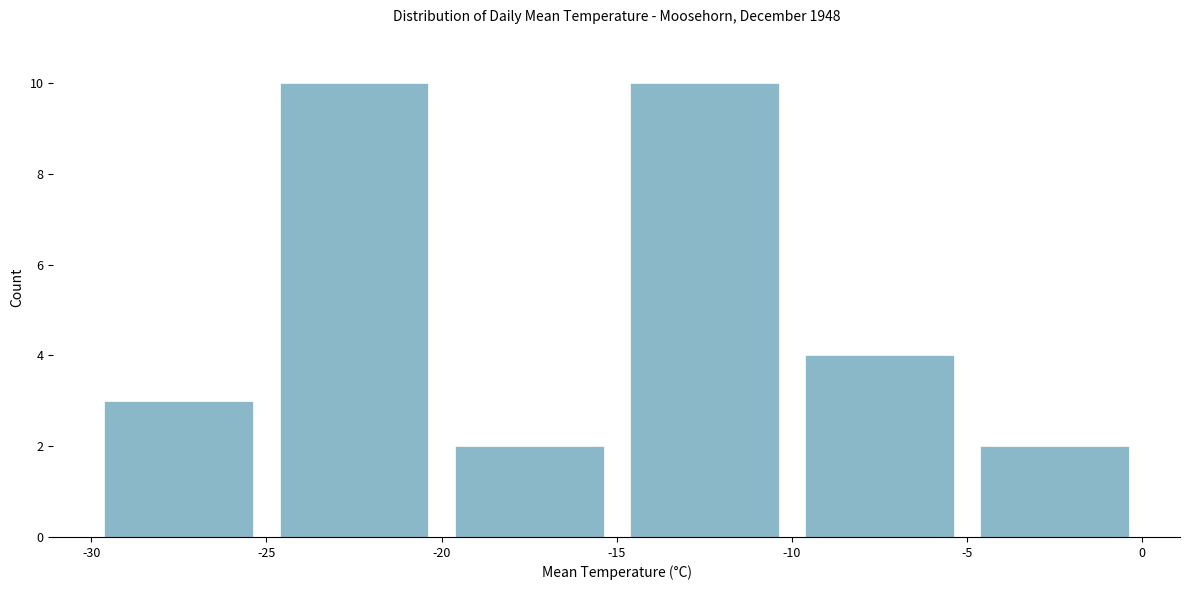

How tall is the bar that spans -20 to -15 on the x-axis? The values are not printed on the chart, so give them approximately, as read against the axis.

2